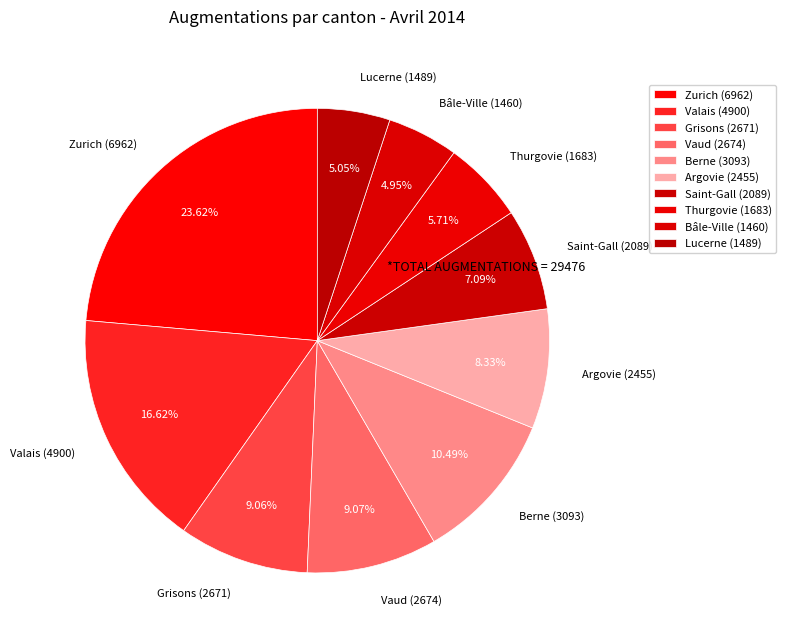

What percentage is the Thurgovie slice, to the nearest percent?

6%